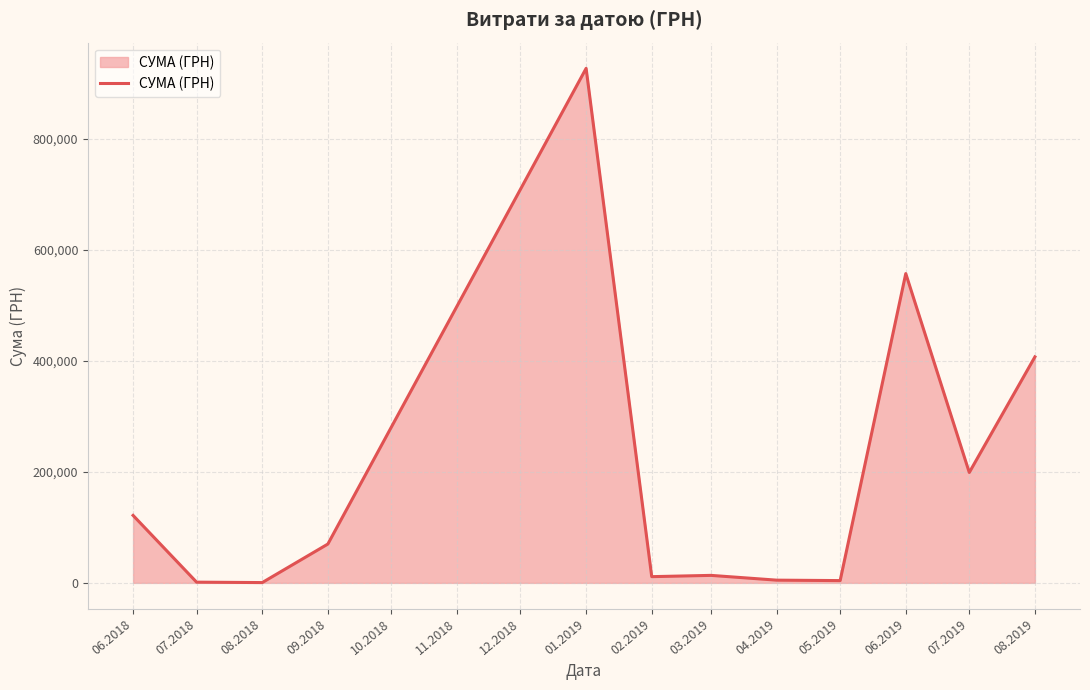

What is the maximum value shown in the chart?

927060.7